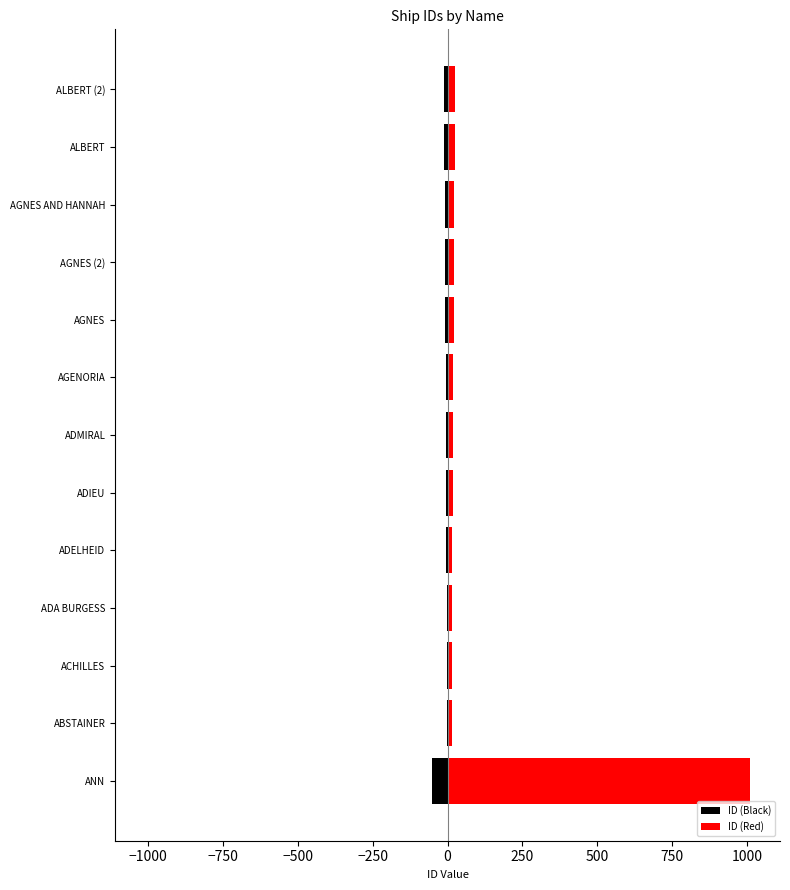

Reading right to left, extract all data points from this chart.

ID (Black): -12	-11	-10	-9	-8	-7	-6	-5	-4	-3	-2	-1	-51
ID (Red): 25	24	23	22	20	19	18	17	16	15	14	13	1009